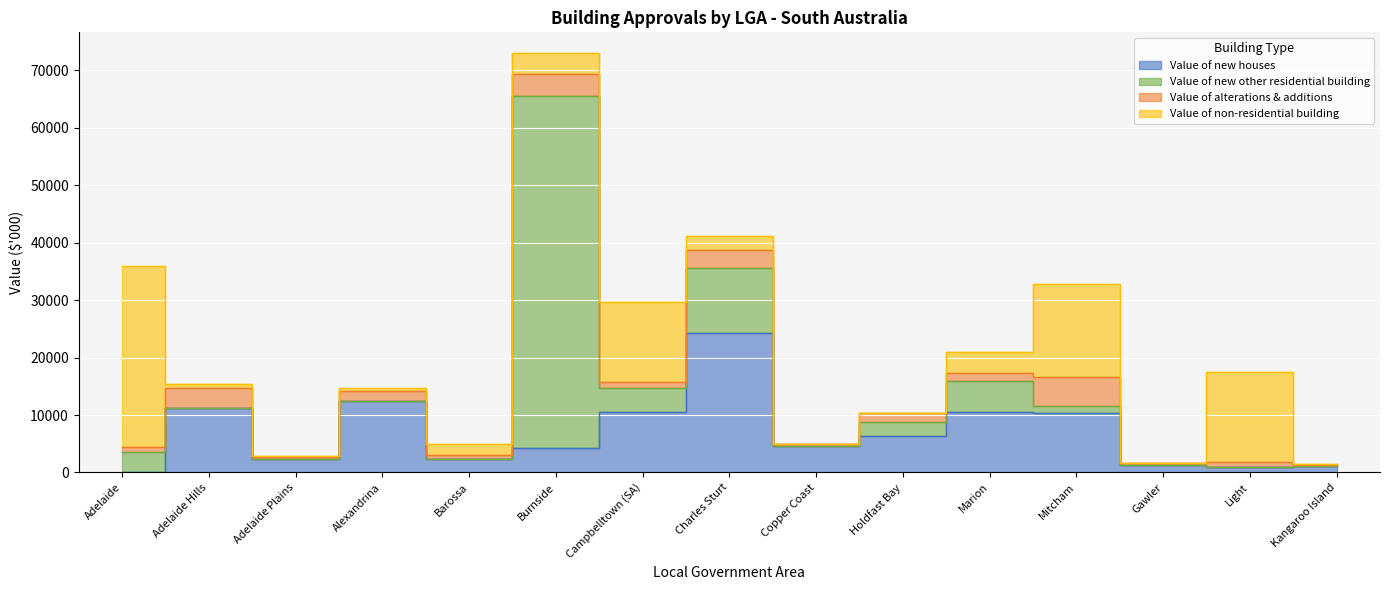

True or false: Value of non-residential building has a value of -12729.1 at Holdfast Bay.

False